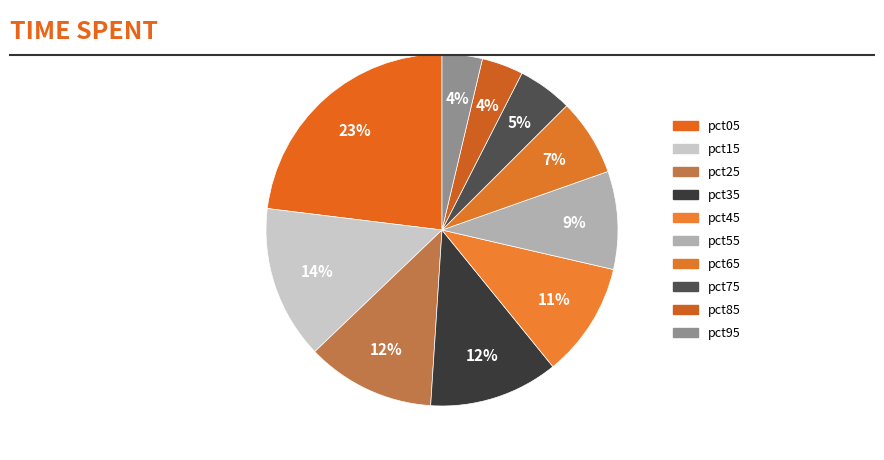

What is the smallest slice in the pie chart?

pct95